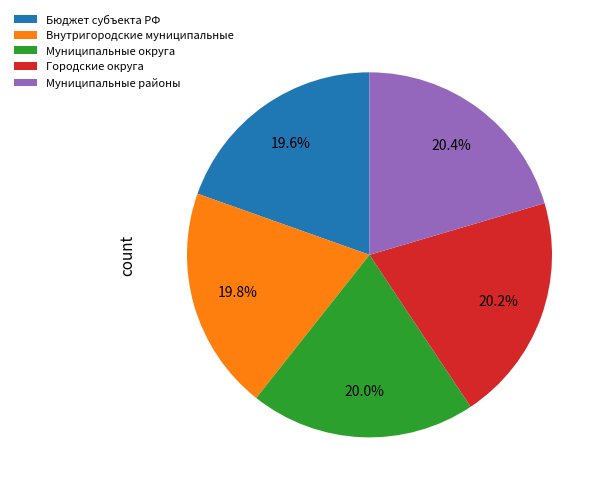

Is there any slice that represents more than half of the pie?

No